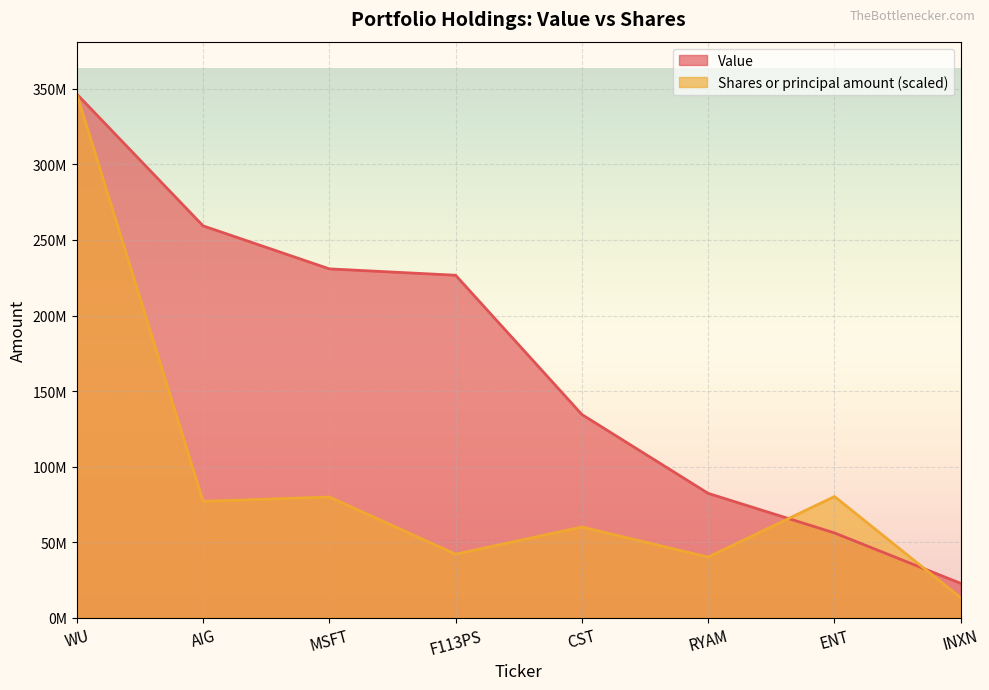

List the labels in order of Value value, smallest first.

INXN, ENT, RYAM, CST, F113PS, MSFT, AIG, WU